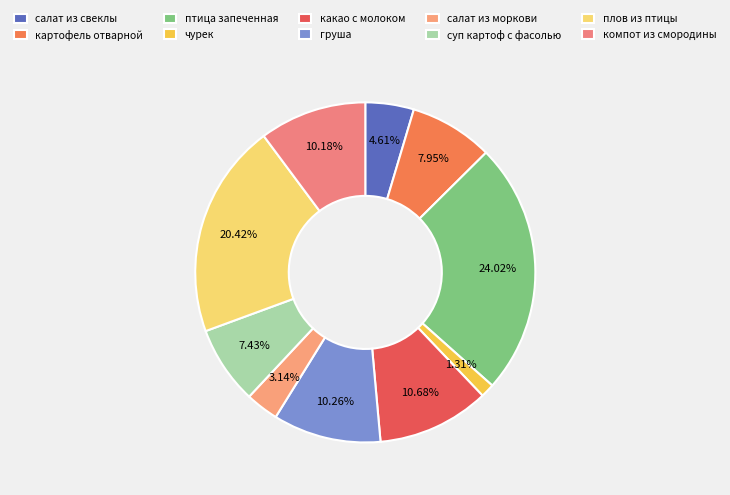

The салат из свеклы slice represents 18% of the pie. True or false?

False